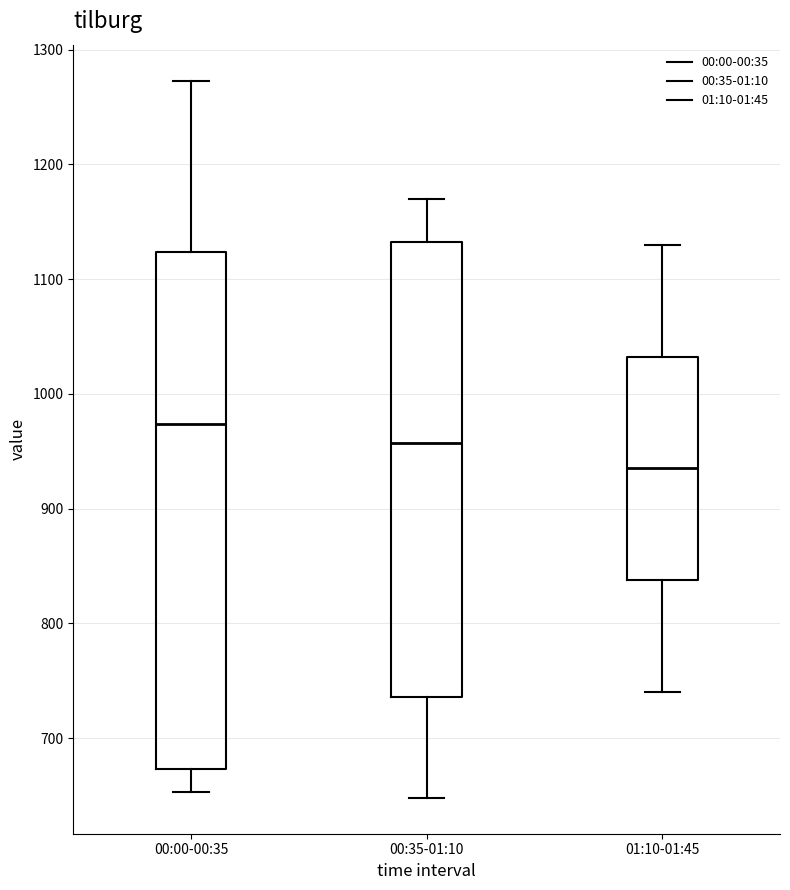

Reading left to right, read every box against the y-axis: the position of its median line, the range the box covers, and the ends of its whiskers. The values are not printed on the chart, so give them approximately, as read against the axis.

00:00-00:35: median 970, box 670 to 1120, whiskers 650 to 1270
00:35-01:10: median 960, box 740 to 1130, whiskers 650 to 1170
01:10-01:45: median 940, box 840 to 1030, whiskers 740 to 1130